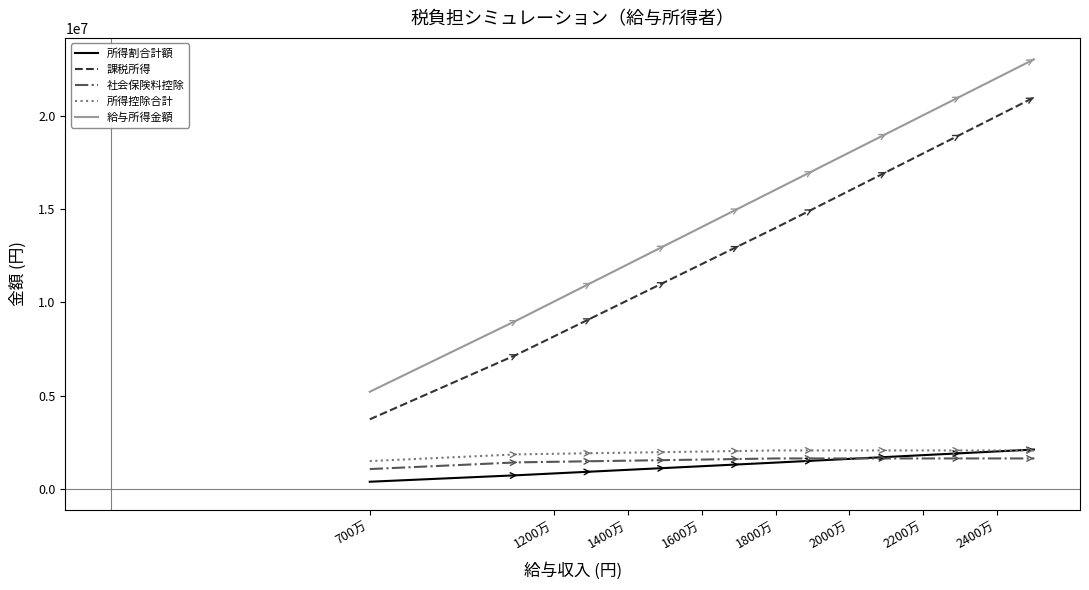

How many distinct data groups are displayed?

5